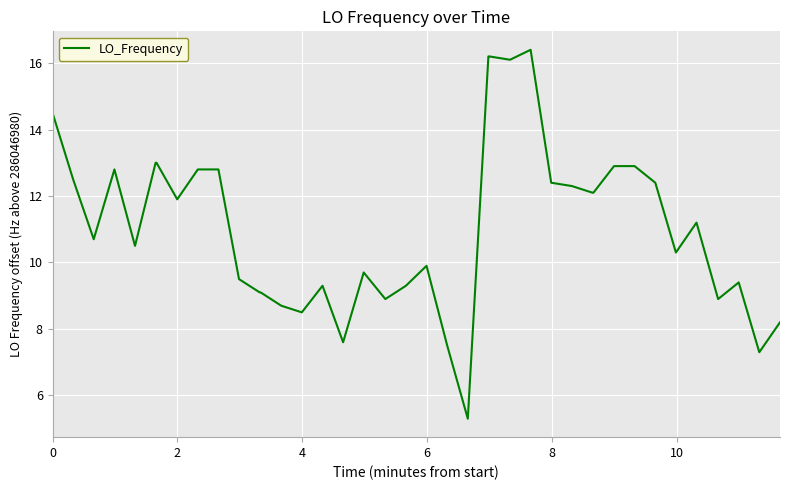

What is the difference between the maximum and minimum values?

11.1